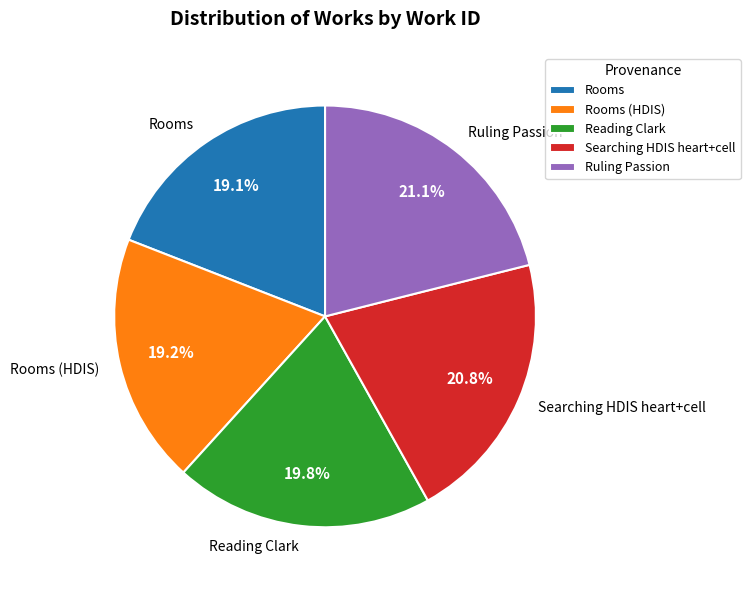

Does any single category account for the majority?

No